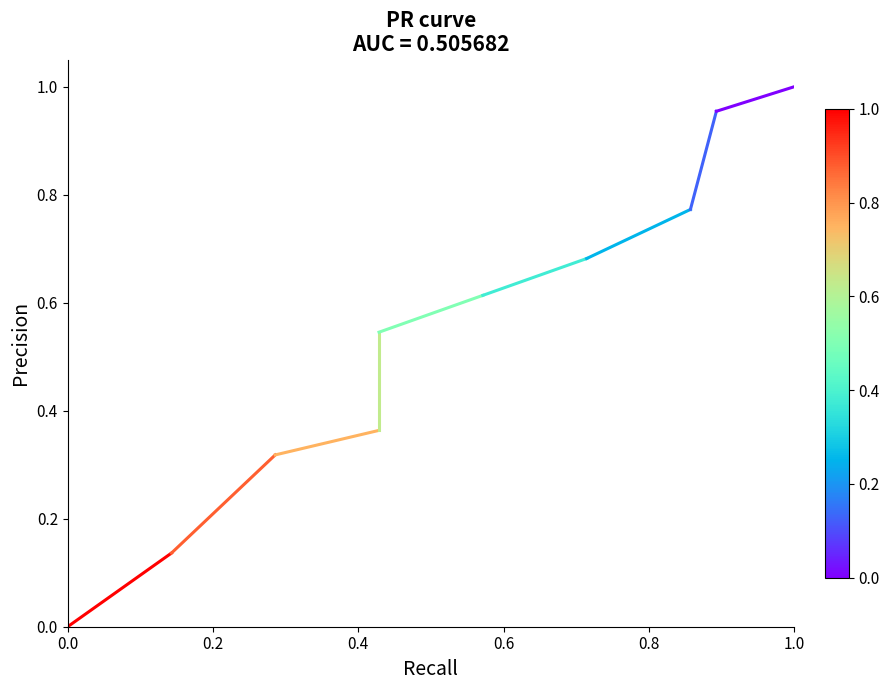

Is it true that the value at 0.0 is -0.1?

False